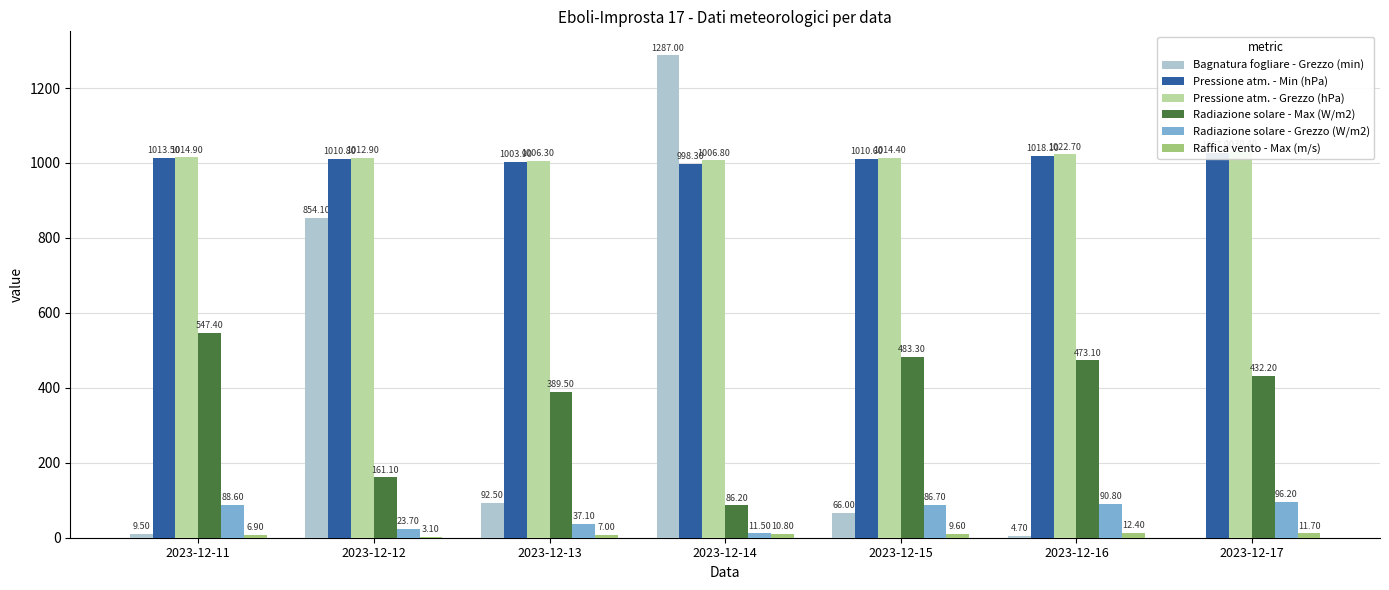

What is the approximate value of Radiazione solare - Max (W/m2) at 2023-12-13?

389.5